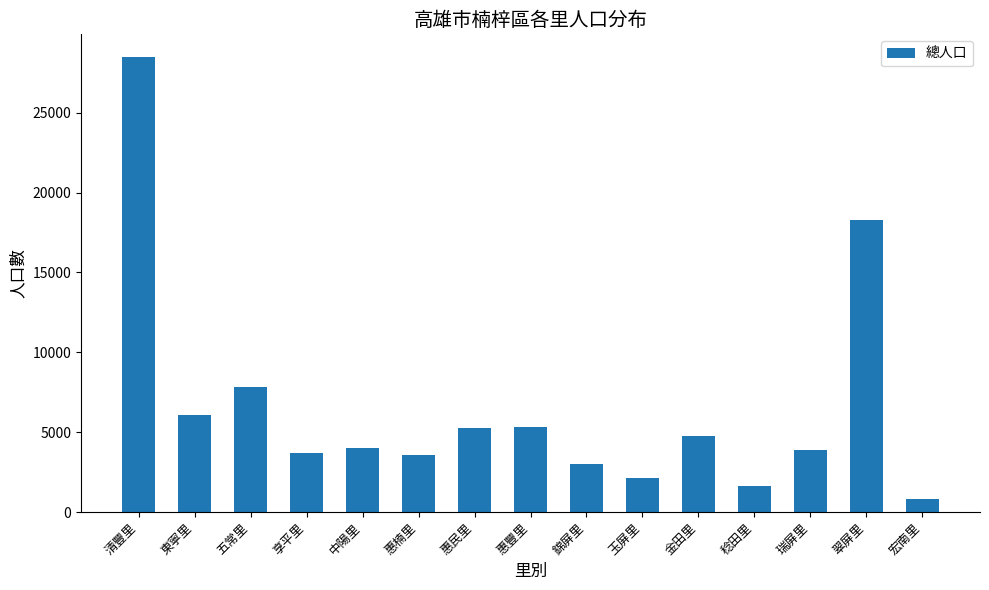

Where is the data nearest to the value 14634?

翠屏里